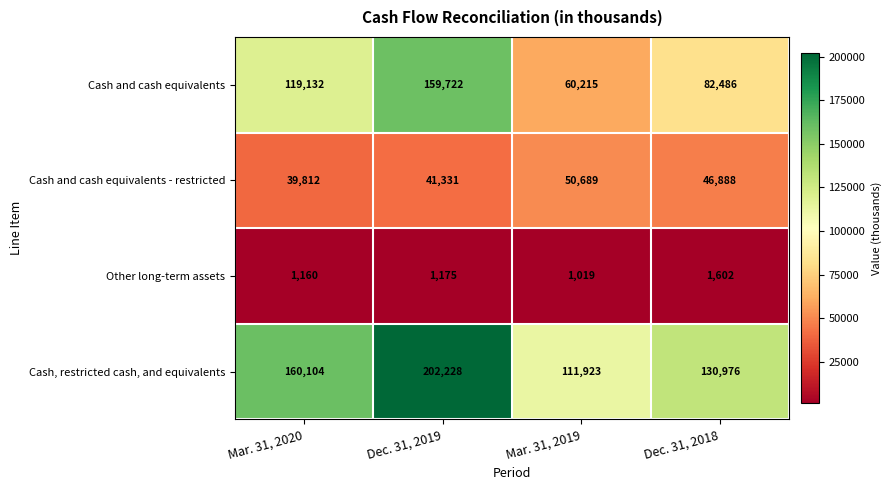

Which label corresponds to the smallest value in the chart?

Mar. 31, 2019